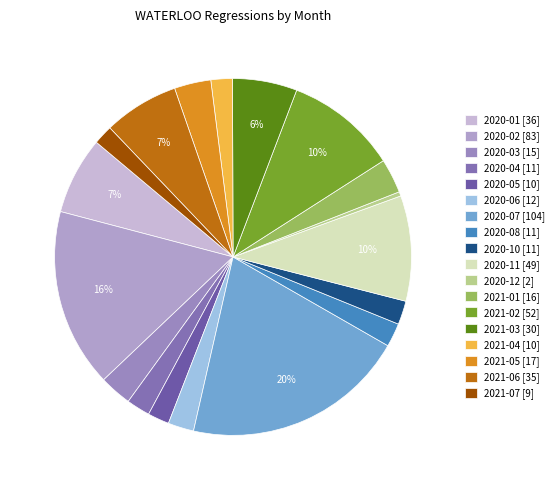

Which category has the biggest portion of the pie?

2020-07 [104]